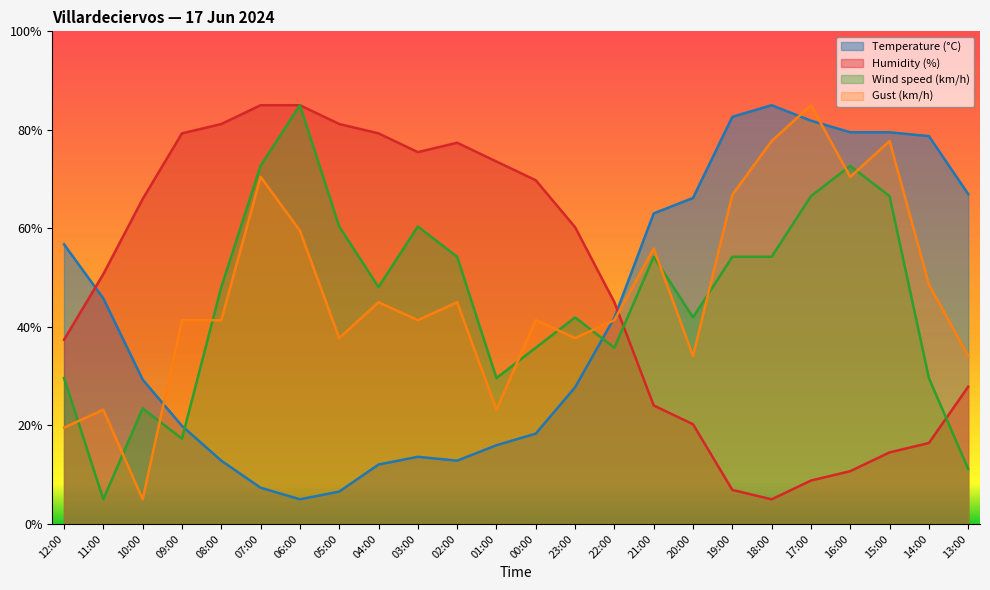

True or false: Gust (km/h) and Humidity (%) intersect in this chart.

True